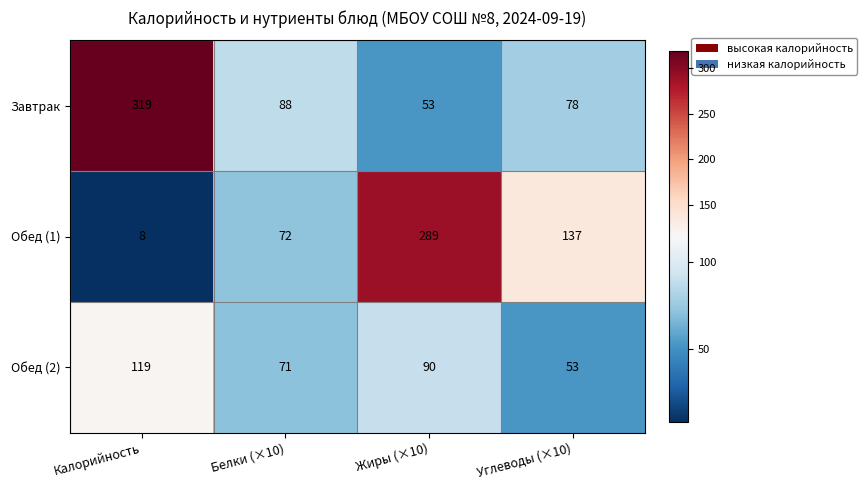

What is the maximum value shown in the chart?

319